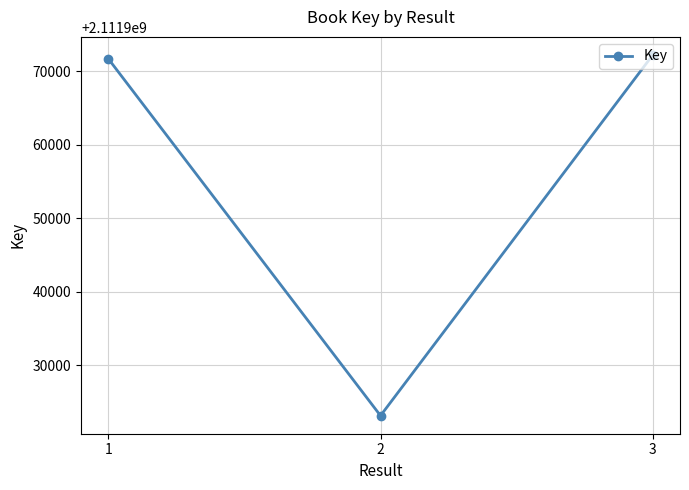

How many values are below 2111971704?

1